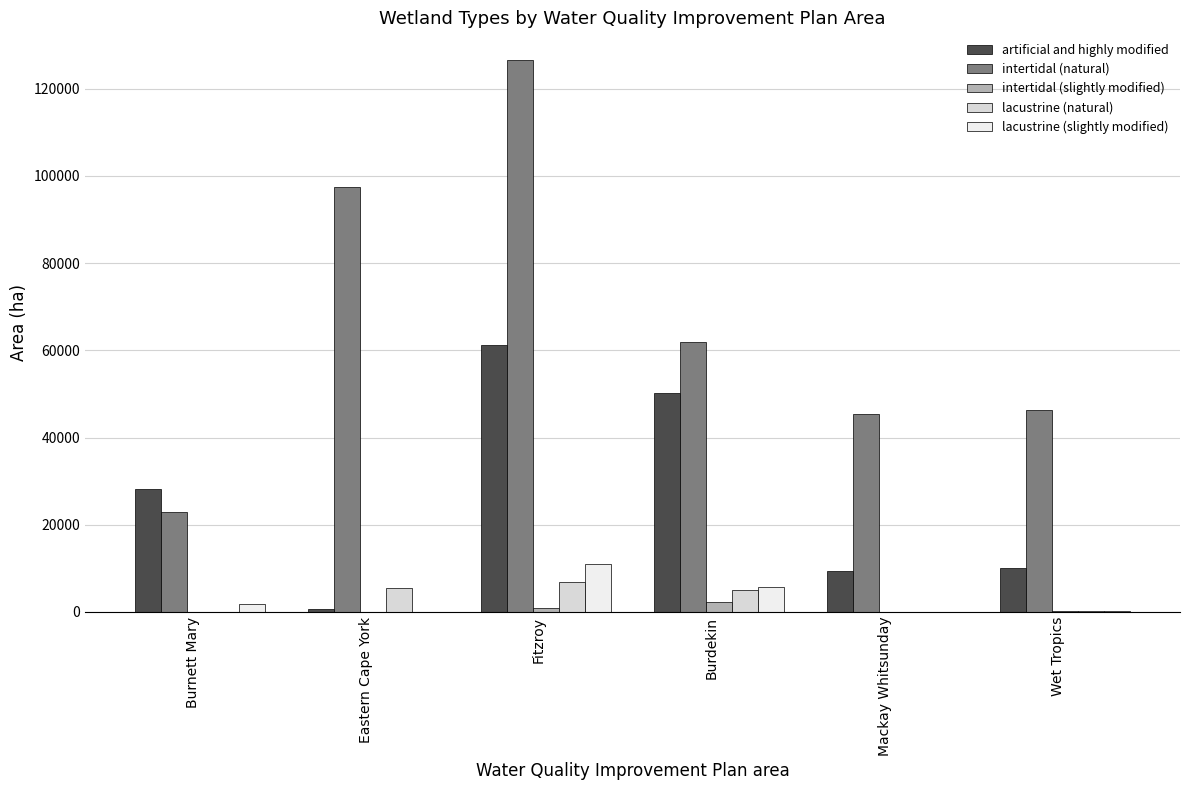

What is the sum of all lacustrine (slightly modified) values?

19186